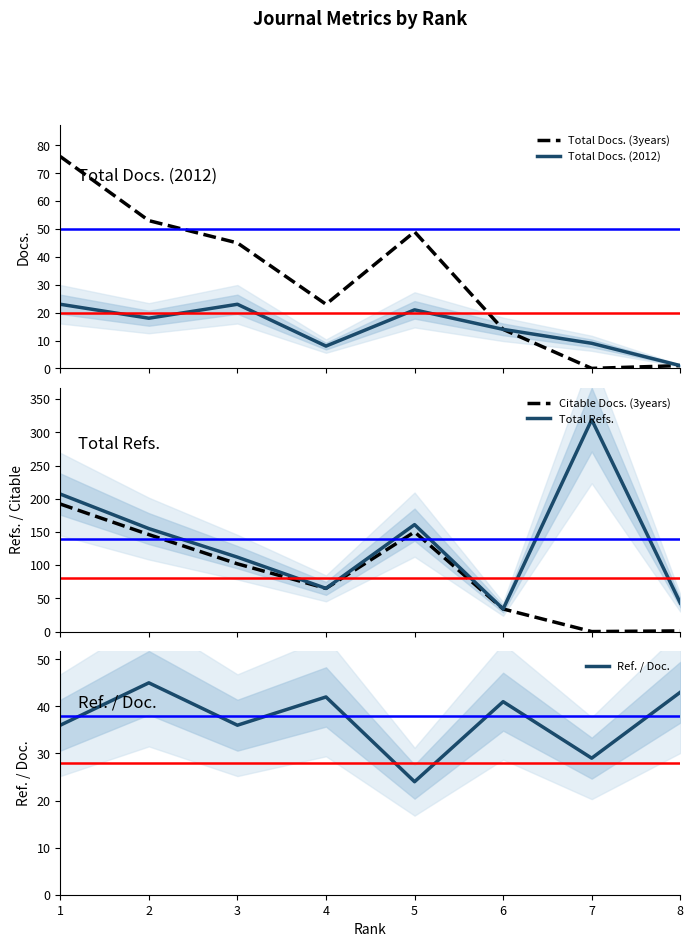

Reading left to right, extract all data points from this chart.

Total Docs. (3years): 1=76	2=53	3=45	4=23	5=49	6=14	7=0	8=1
Total Docs. (2012): 1=23	2=18	3=23	4=8	5=21	6=14	7=9	8=1
Citable Docs. (3years): 1=192	2=146	3=102	4=65	5=150	6=34	7=0	8=1
Total Refs.: 1=207	2=155	3=112	4=65	5=161	6=34	7=319	8=43
Ref. / Doc.: 1=36	2=45	3=36	4=42	5=24	6=41	7=29	8=43